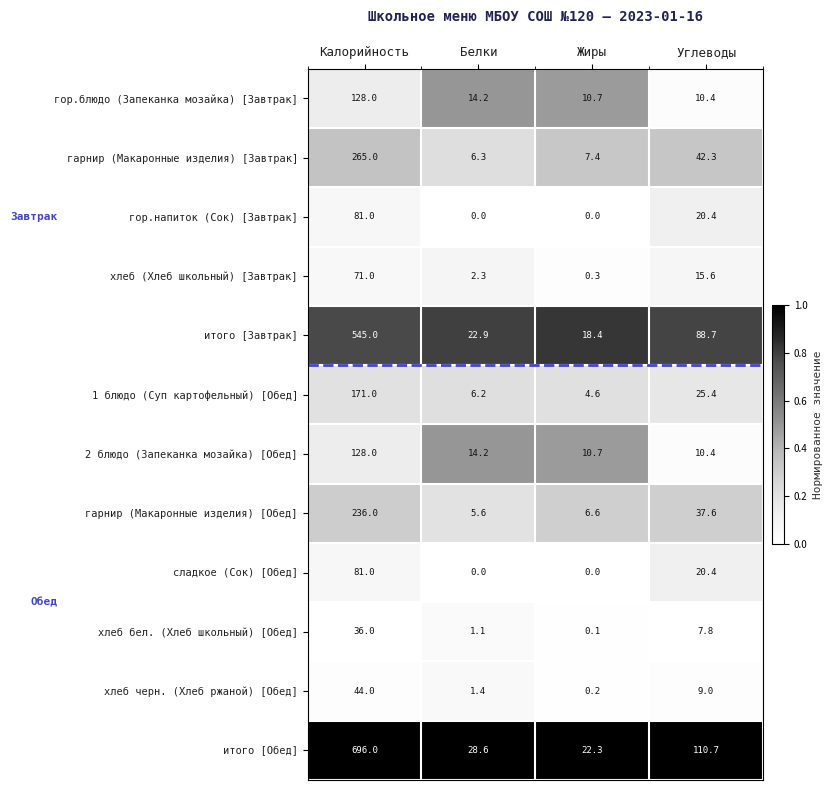

Is it true that итого [Обед] equals 110.7 at Углеводы?

True